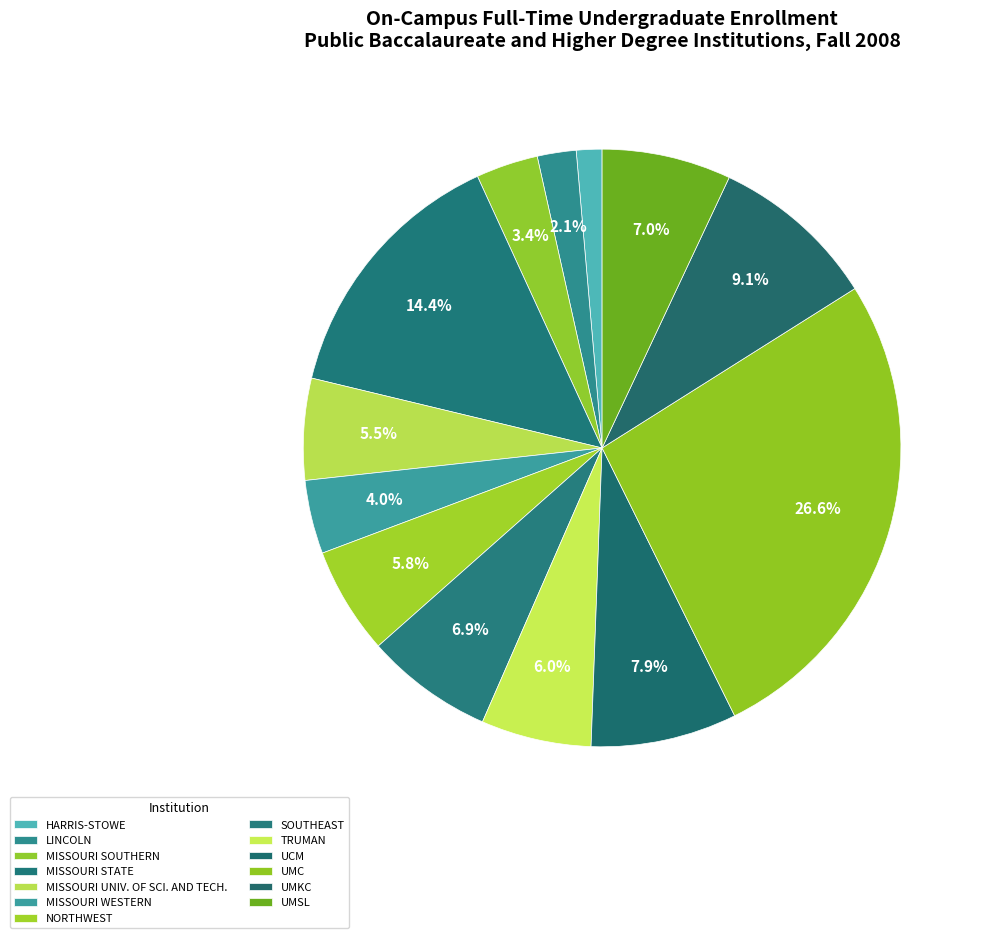

To the nearest percent, what is the difference between the MISSOURI UNIV. OF SCI. AND TECH. and MISSOURI WESTERN slice percentages?

2%